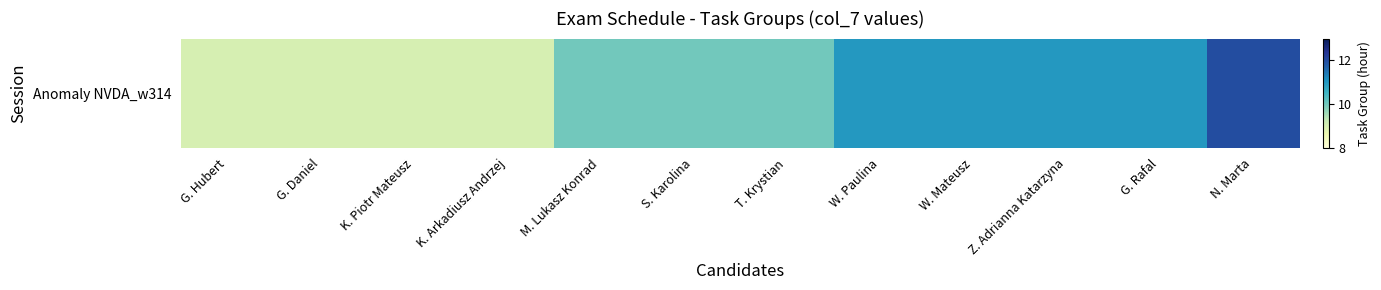

Count the number of data series in this chart.

1